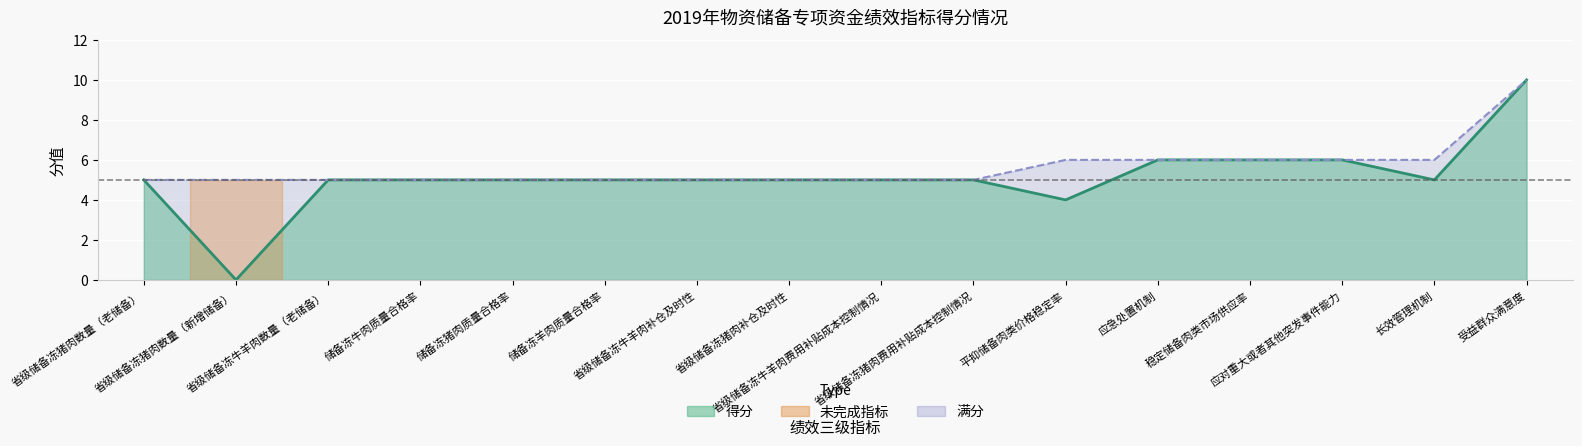

True or false: 满分线 and 得分趋势 intersect in this chart.

False